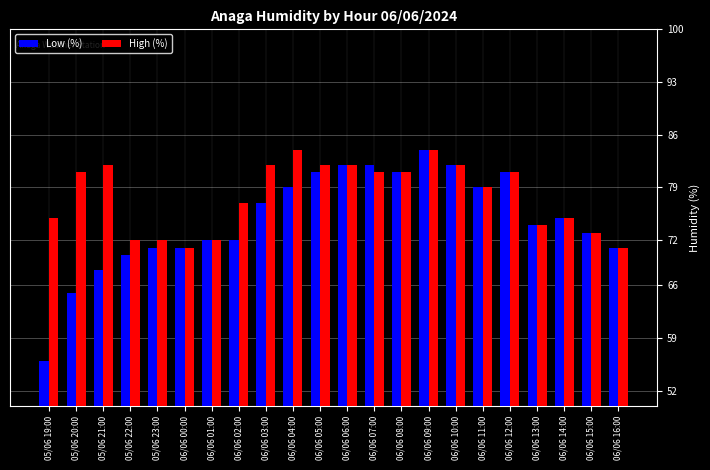

What is the value of the High (%) bar at the 17th from the left?

79